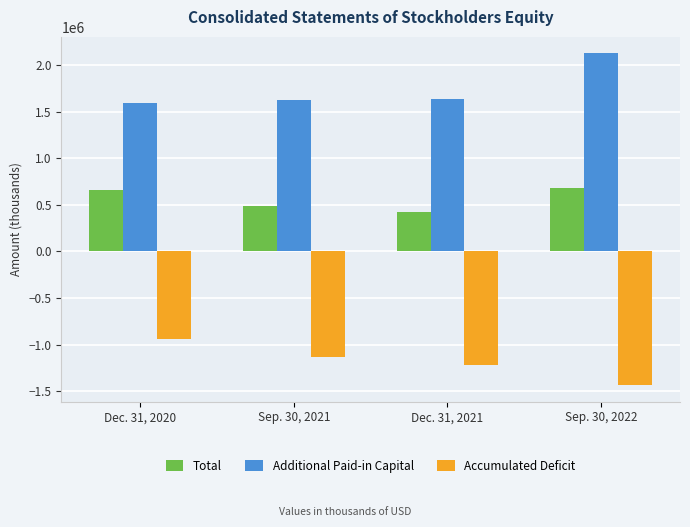

Are the bars horizontal?

No